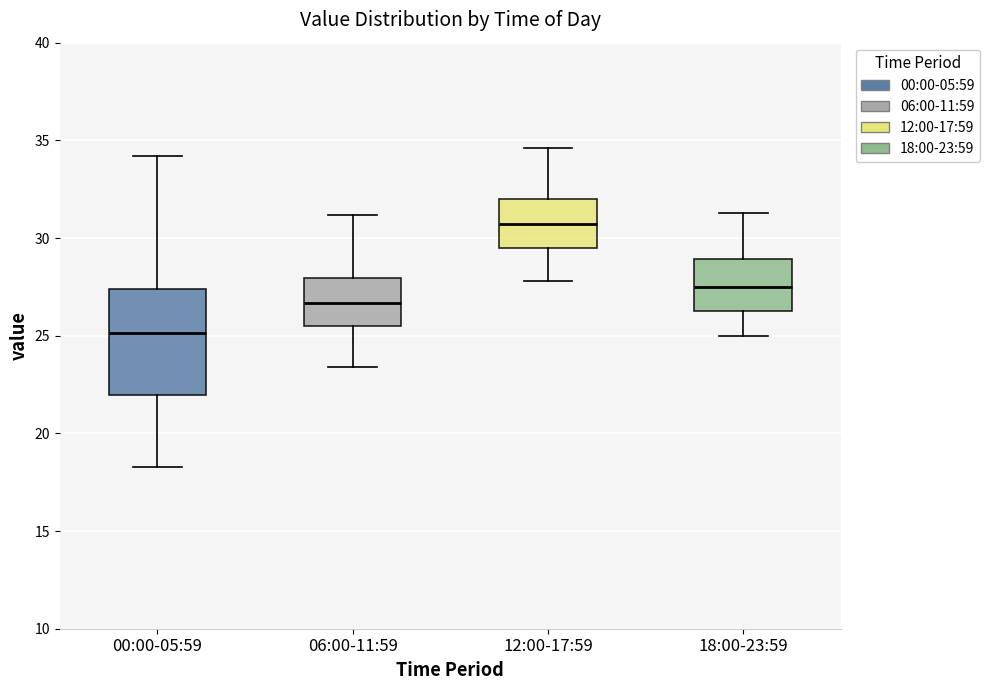

Where does the upper whisker of the box for 18:00-23:59 end on the y-axis? The values are not printed on the chart, so give them approximately, as read against the axis.

31.5